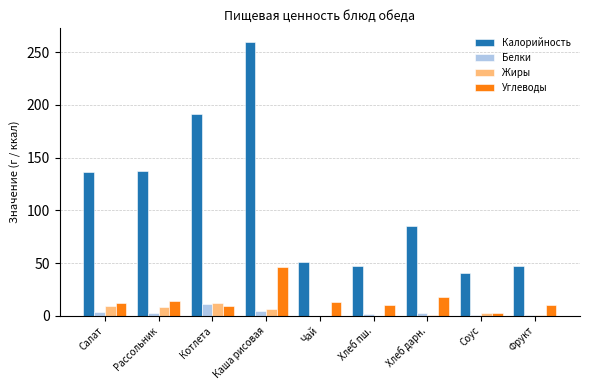

Is it true that Жиры equals 8.1 at Рассольник?

True